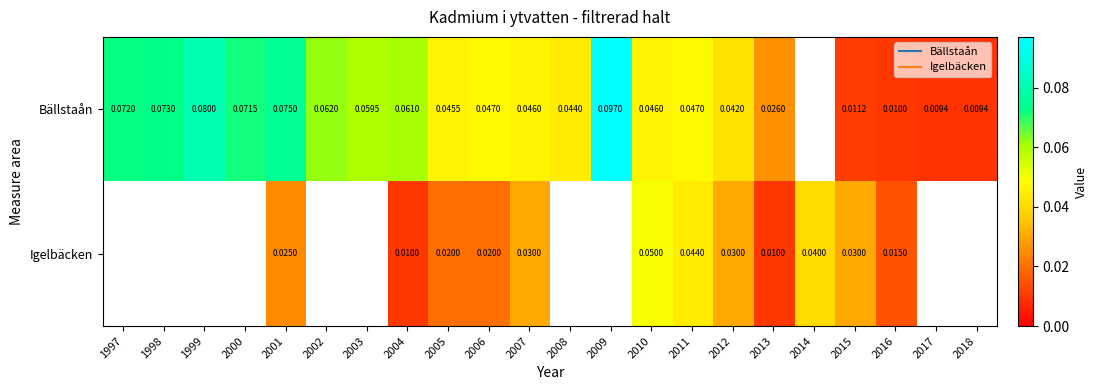

At which category is the sum across all series the highest?

2001